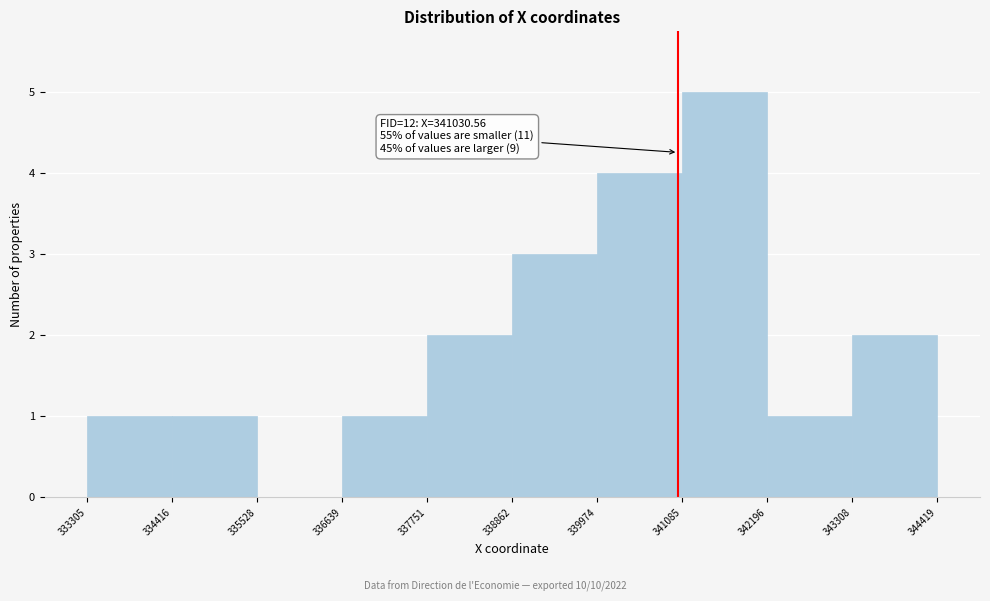

Which range on the x-axis has the tallest bar?

341085 to 342196